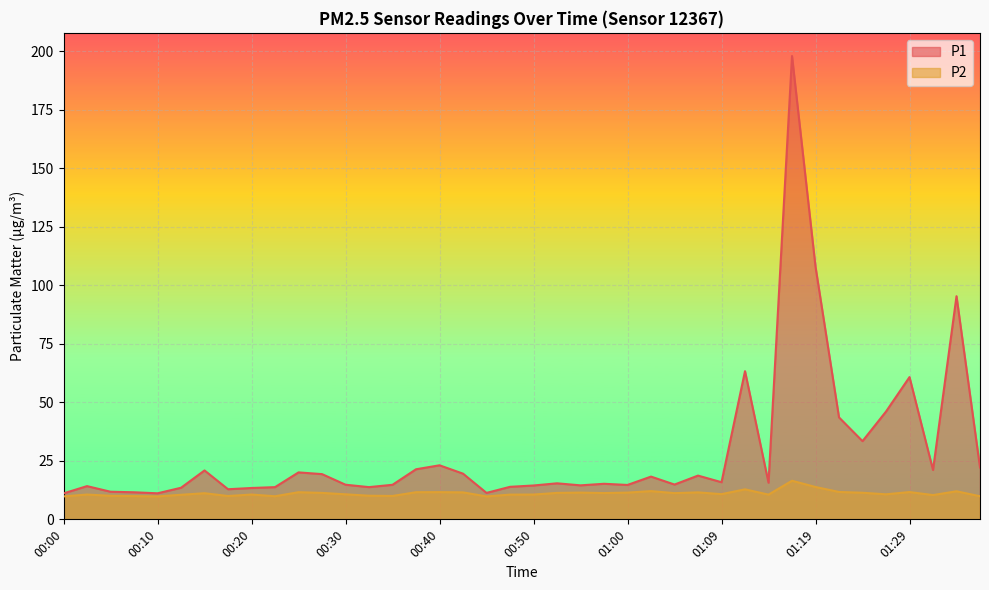

Reading right to left, what are all the values shown in this chart?

P1: 22.2	95.4	21.1	60.8	46.1	33.4	43.6	108.0	198.0	15.7	63.3	15.9	18.7	14.9	18.3	14.7	15.2	14.5	15.4	14.5	13.9	11.3	19.5	23.1	21.4	14.8	13.8	14.8	19.3	20.1	13.8	13.4	12.9	20.9	13.5	11.1	11.6	11.8	14.2	11.1
P2: 9.9	12.0	10.4	11.7	10.7	11.4	11.7	13.8	16.5	10.6	12.8	10.8	11.5	11.2	12.1	11.4	11.2	11.4	11.3	10.6	10.6	9.8	11.5	11.6	11.6	10.0	10.1	10.7	11.3	11.6	9.9	10.6	10.0	11.2	10.5	9.8	9.9	10.1	10.6	9.8